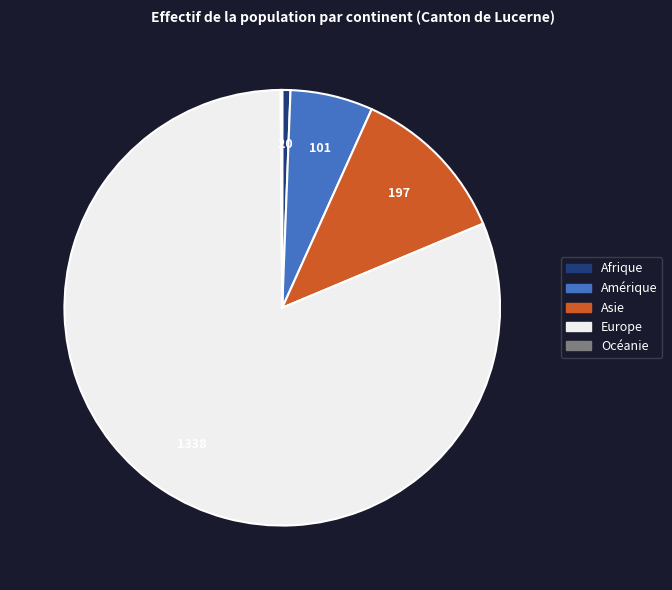

Does any single category account for the majority?

Yes